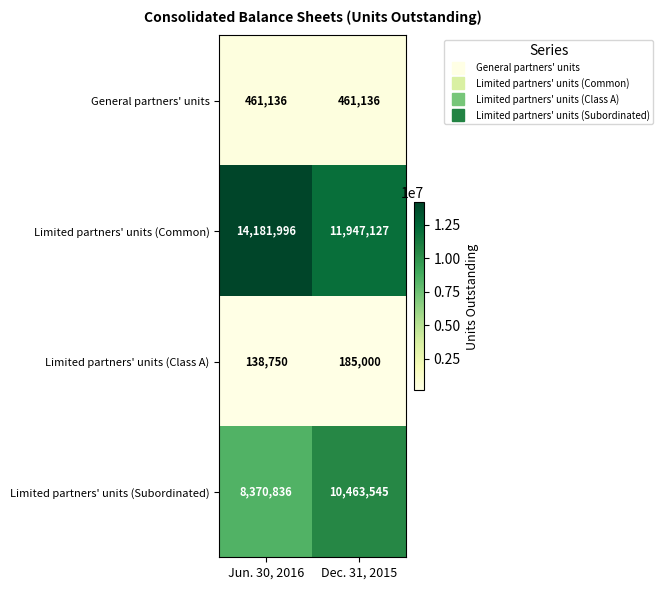

List the labels in order of Limited partners' units (Subordinated) value, smallest first.

Jun. 30, 2016, Dec. 31, 2015